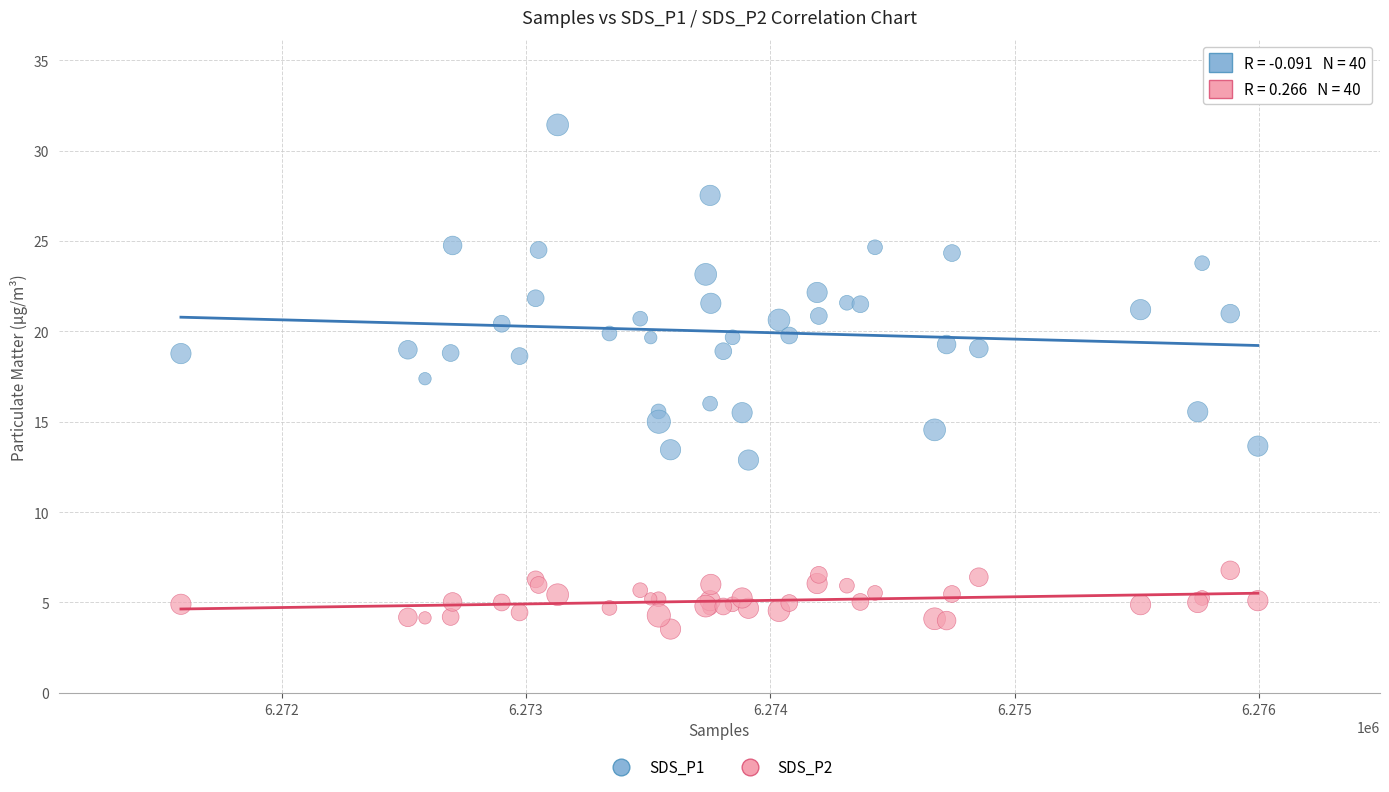

Which series contains the lowest Y value?

SDS_P2